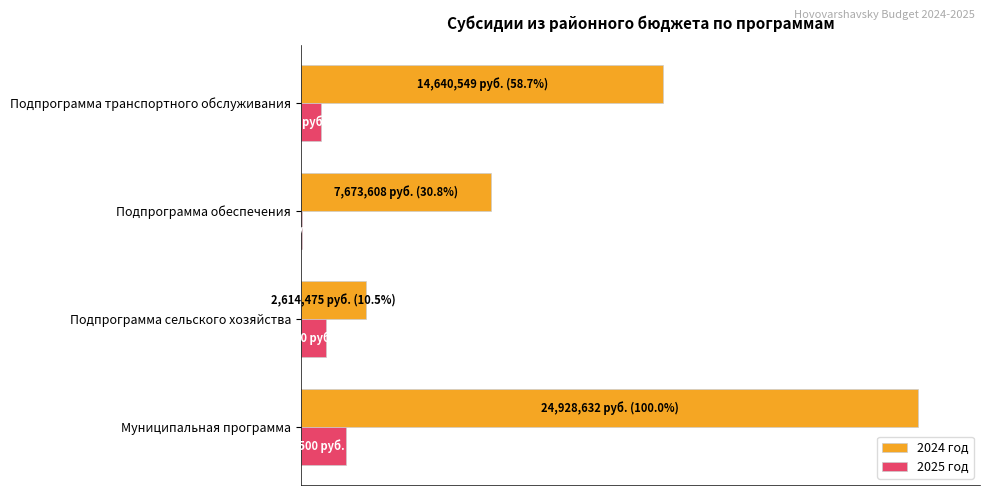

Which series has the widest spread of values?

2024 год